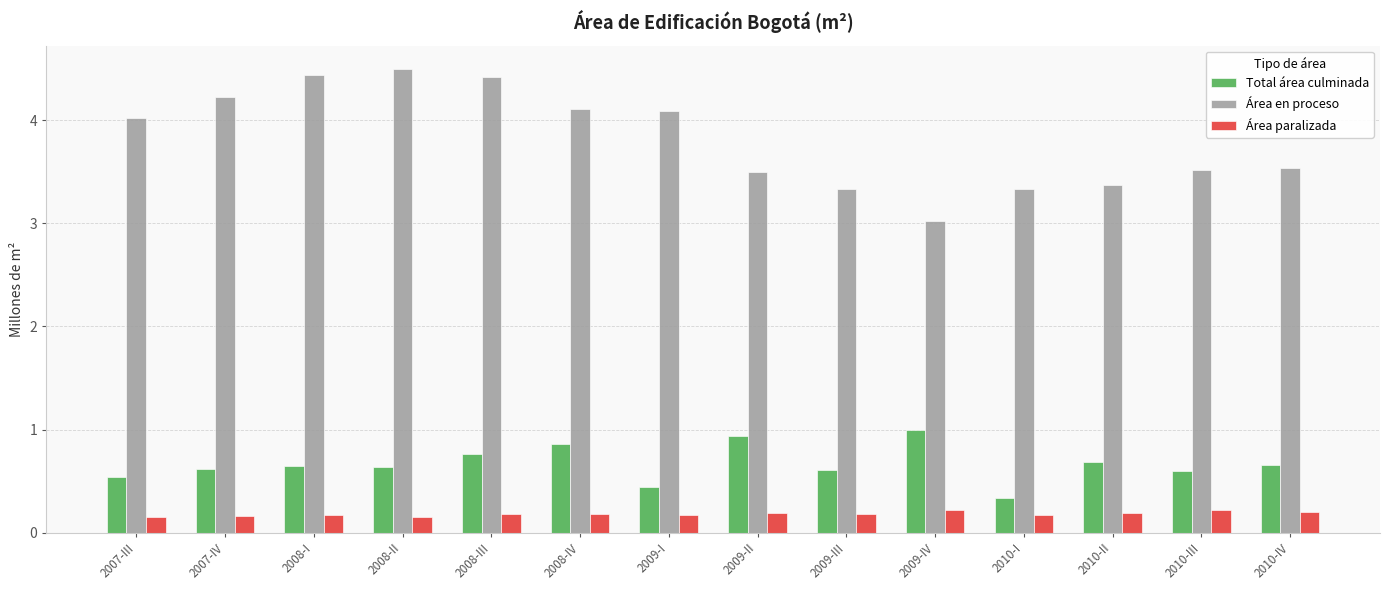

What is the total value across all series at 2009-I?

4.7